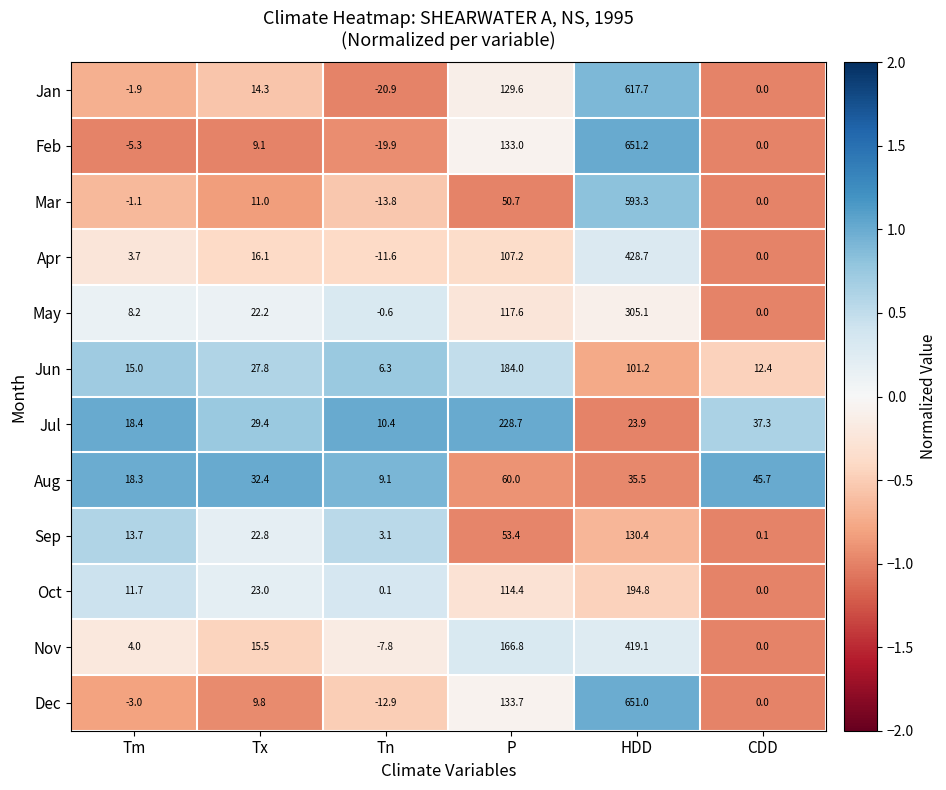

What is the minimum value shown in the chart?

-20.9